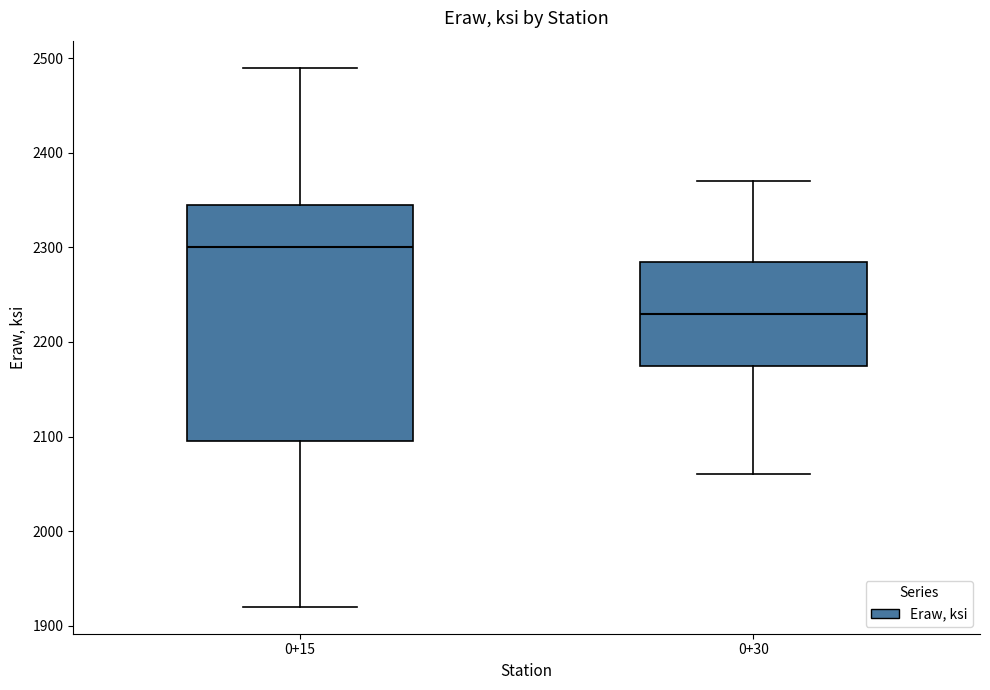

Where is the upper edge of the box for 0+15 on the y-axis? The values are not printed on the chart, so give them approximately, as read against the axis.

2350